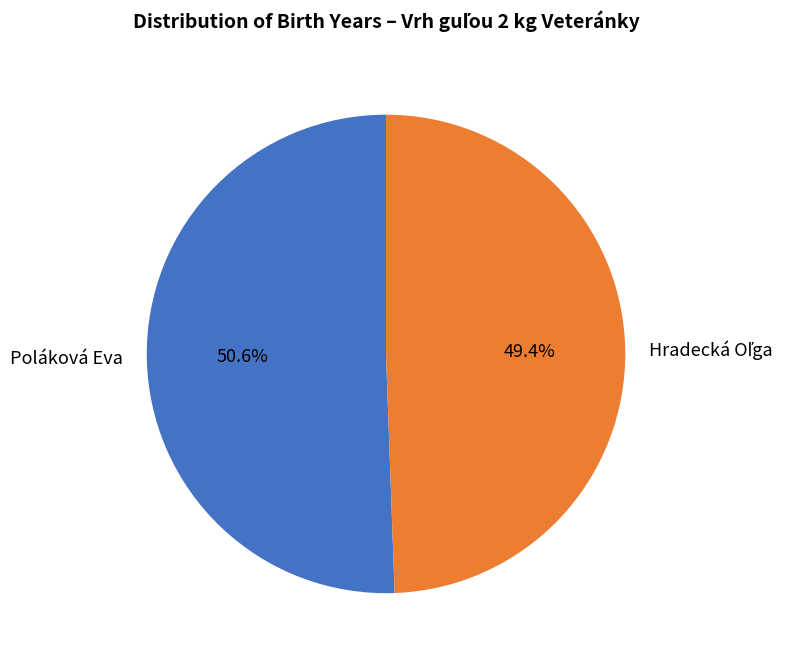

What percentage is the Poláková Eva slice, to the nearest percent?

51%